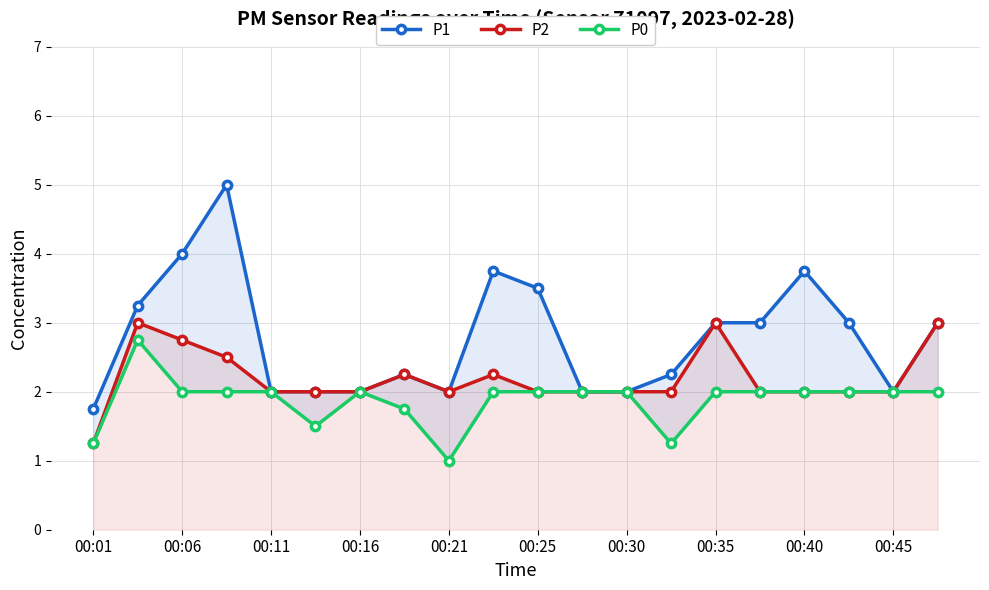

What is the difference between the maximum and minimum values in the P0 series?

1.8